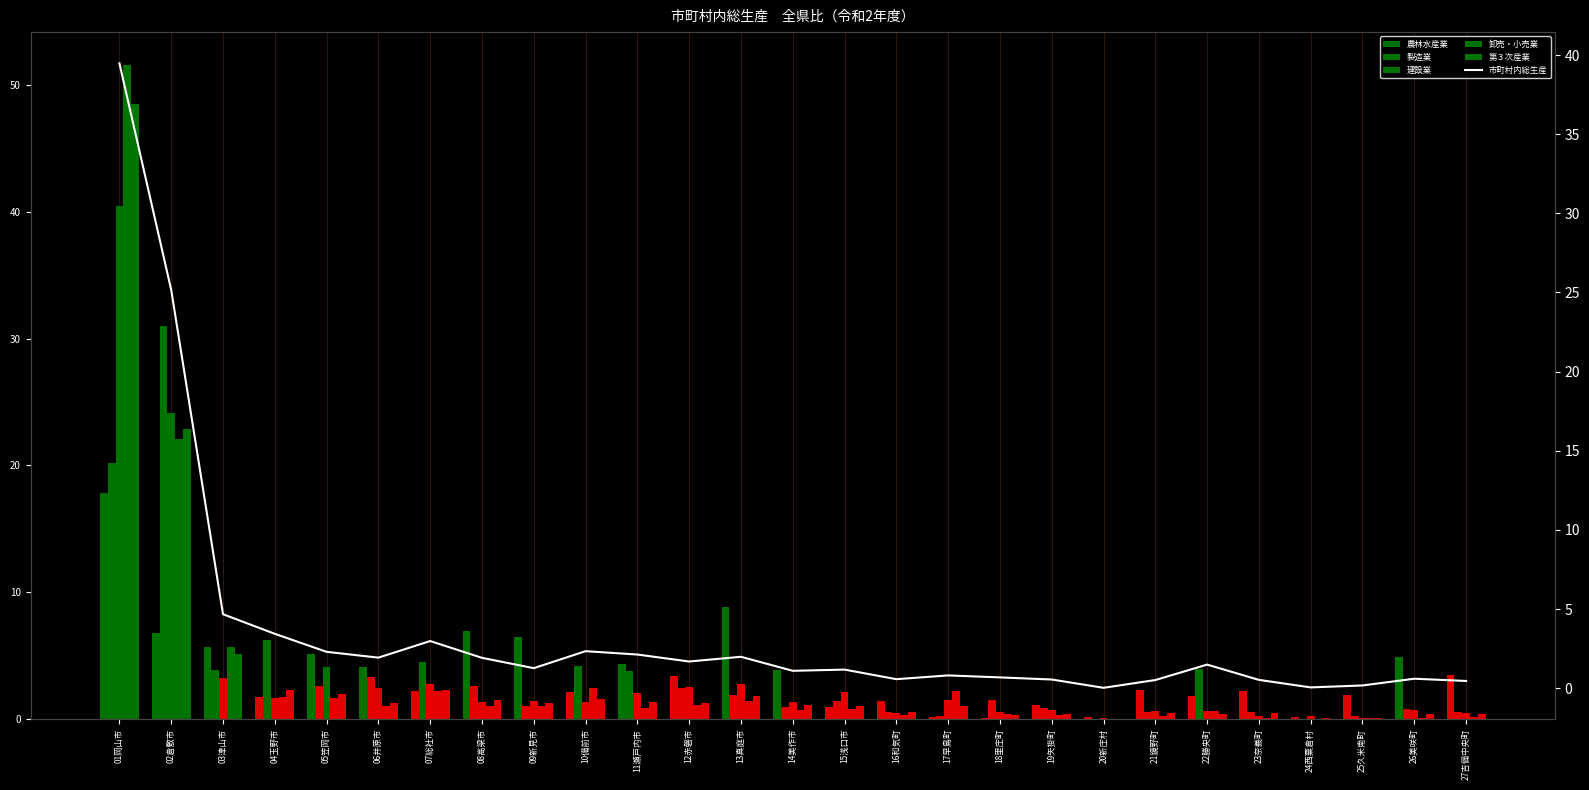

What is the difference between the maximum and minimum values in the 第３次産業 series?

48.5